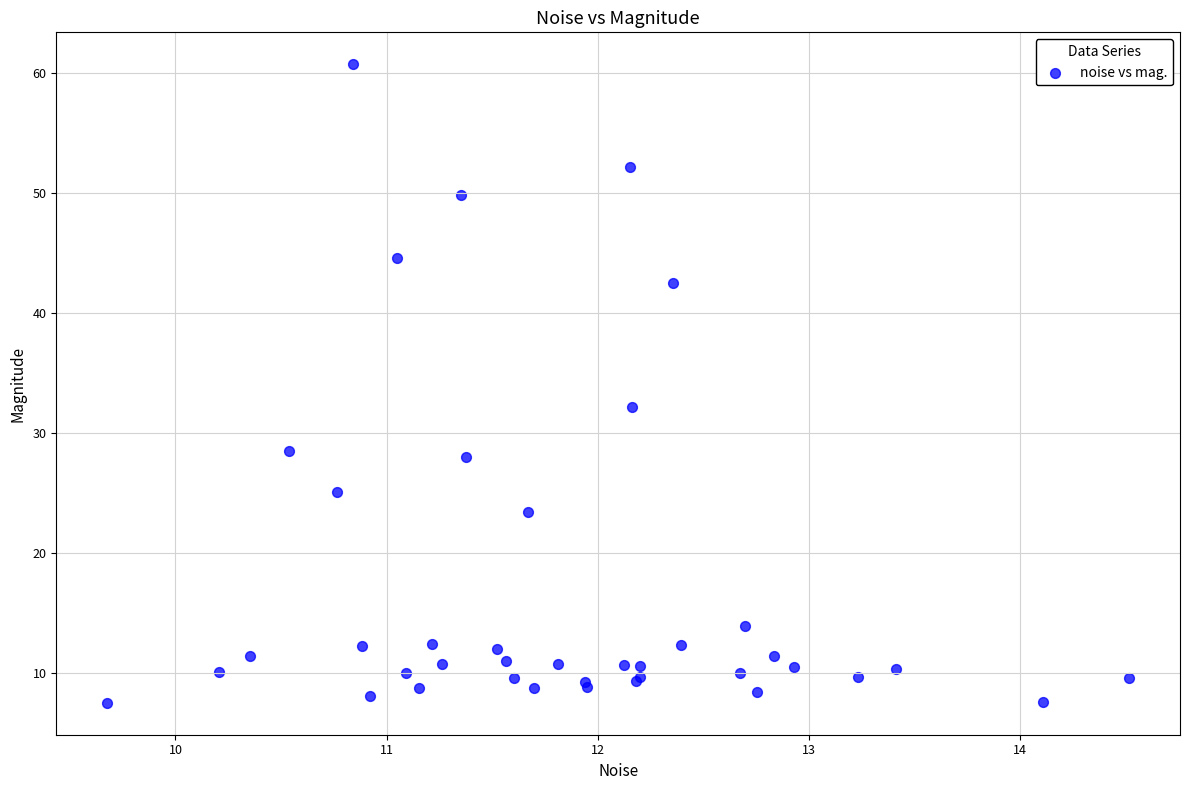

What Y value in the scatter plot is closest to 34?

32.2